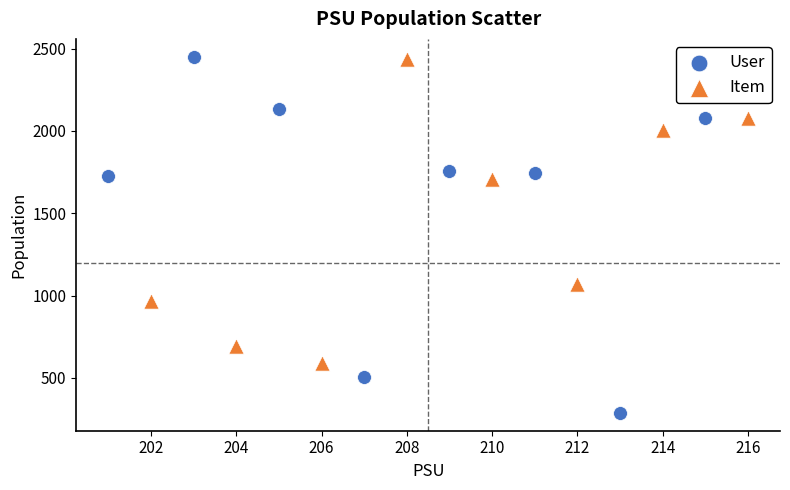

Which series reaches the minimum Y coordinate?

User